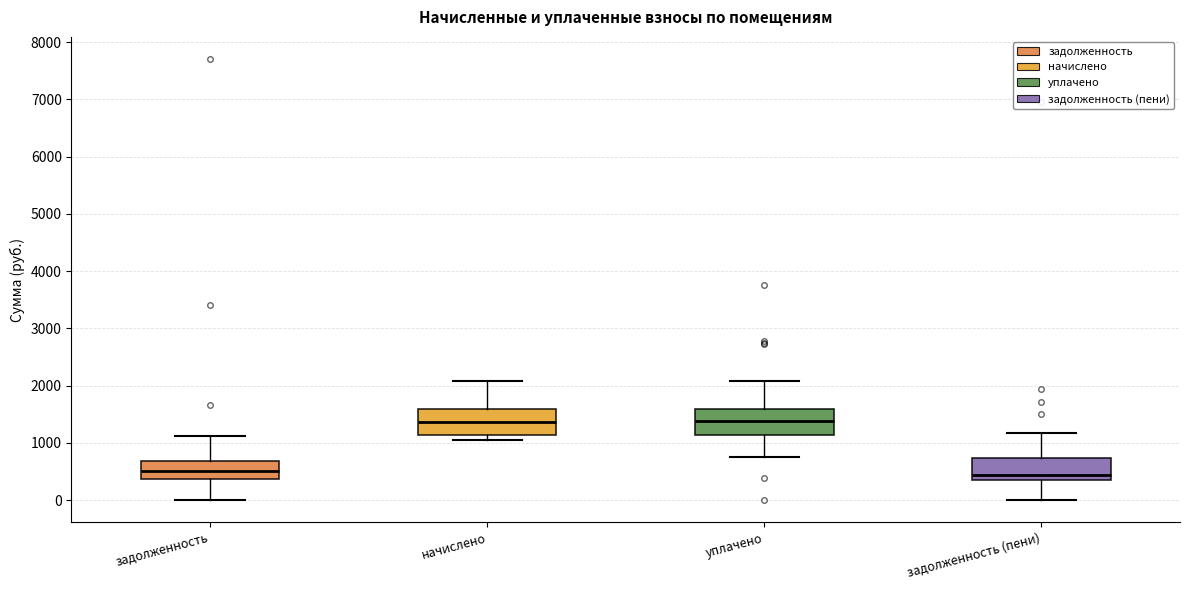

Where does the lower whisker of the box for задолженность end on the y-axis? The values are not printed on the chart, so give them approximately, as read against the axis.

0